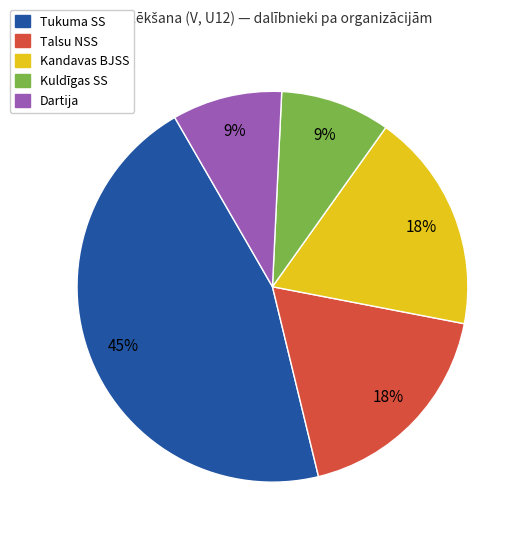

Which slice is the largest?

Tukuma SS